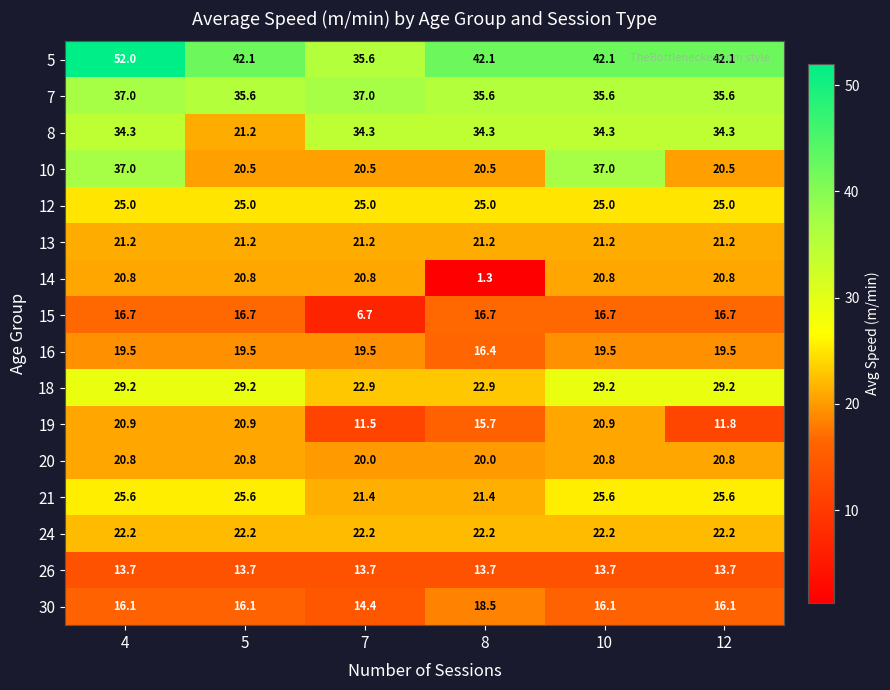

How many series are shown in this chart?

16